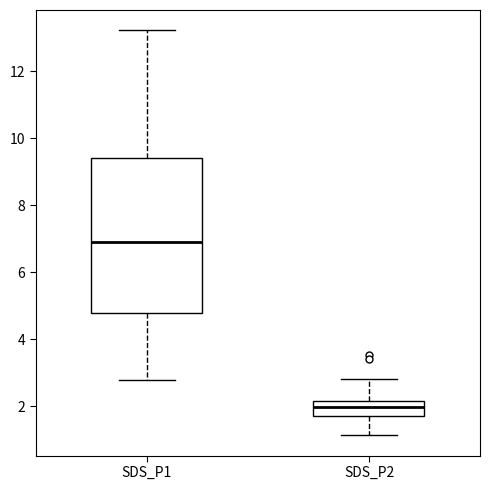

Where does the median line of the box for SDS_P1 sit on the y-axis? The values are not printed on the chart, so give them approximately, as read against the axis.

7.0